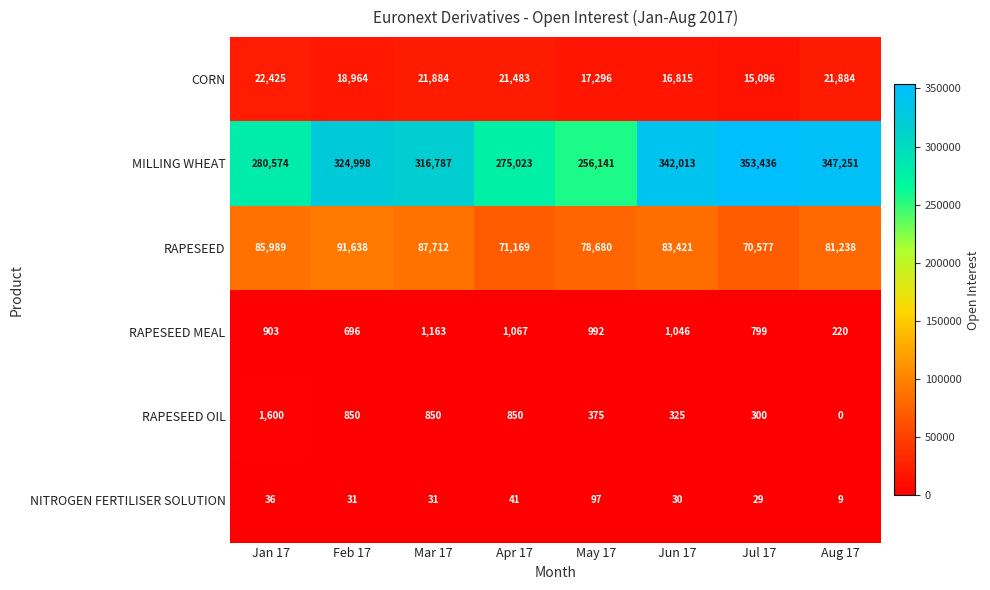

Which series has the largest total across all categories?

MILLING WHEAT